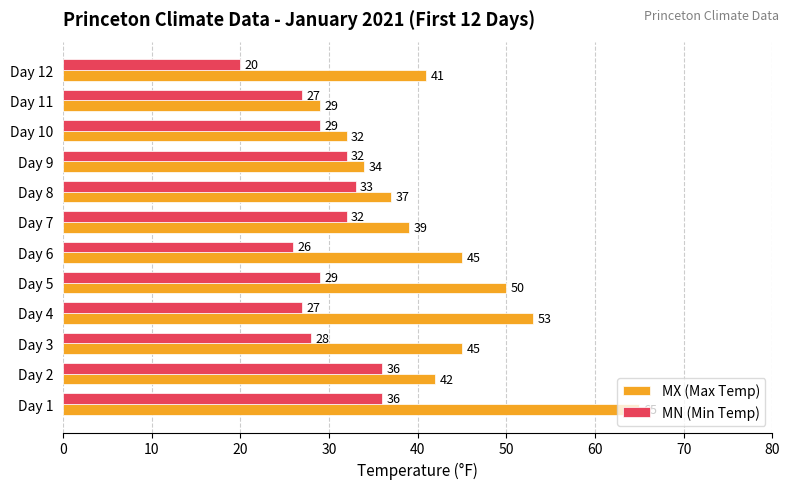

What is the smallest value displayed?

20